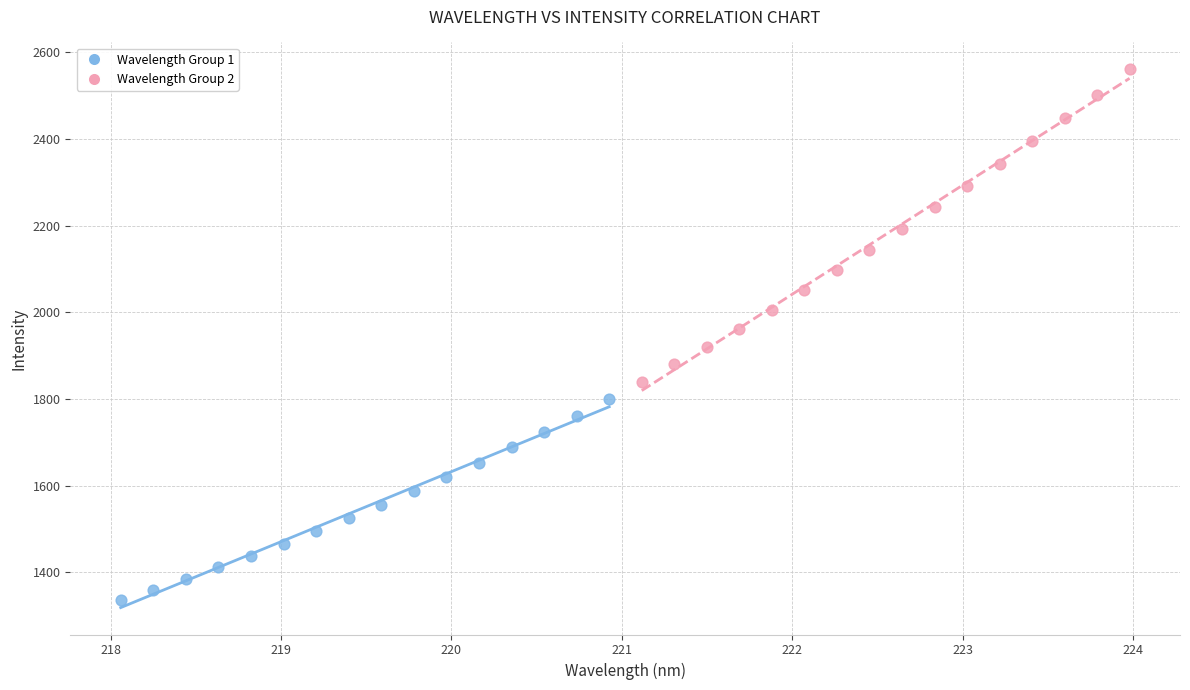

Which series contains the lowest Y value?

Wavelength Group 1